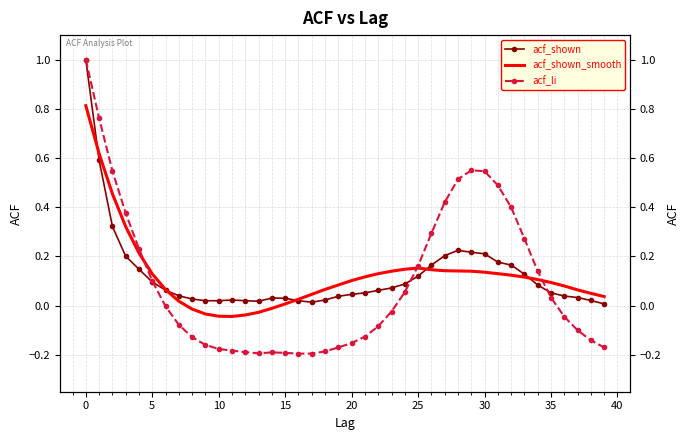

Which has a higher value, 26 or 20?

26